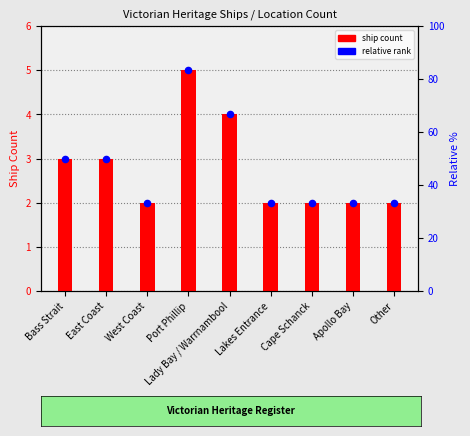

What is the total value across all series at Bass Strait?

6